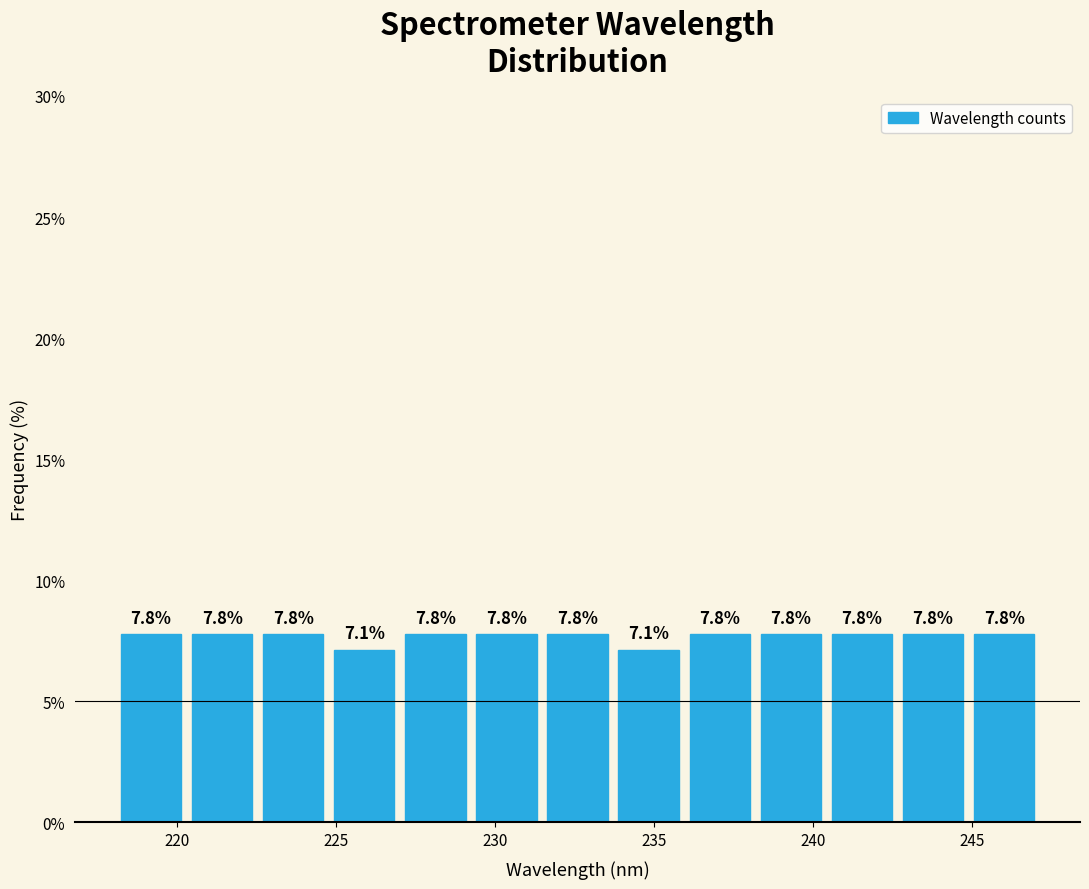

What is the height of the bar covering 231.5 to 233.5 on the x-axis? The bar edges are not printed on the chart, so give them approximately, as read against the axis.

7.8